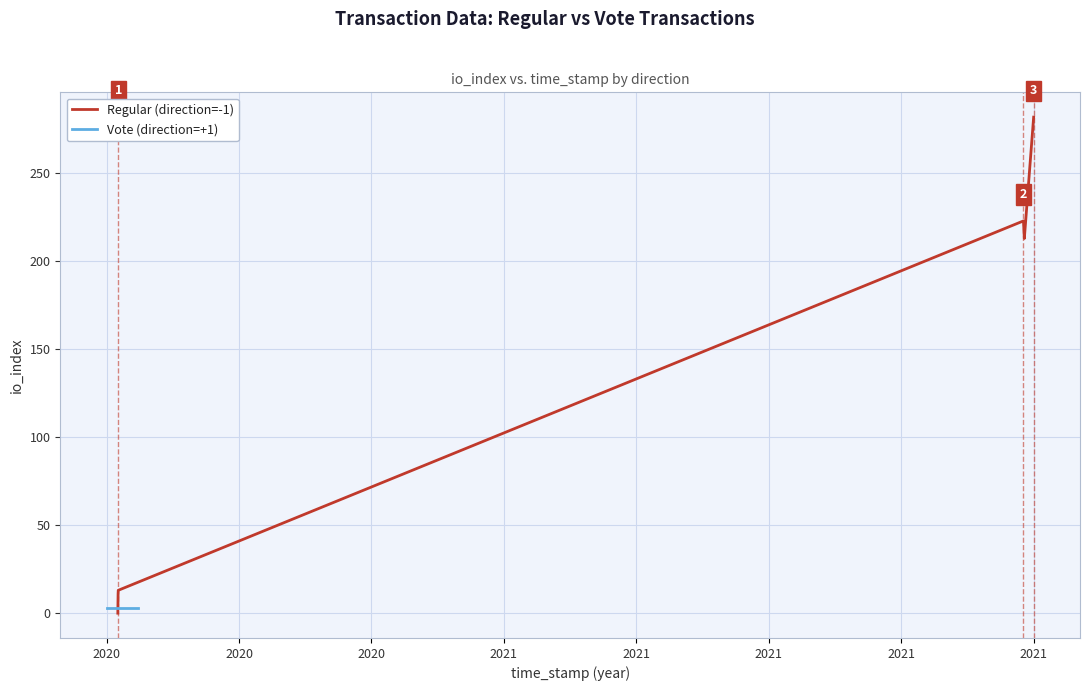

Which series ends up on top after the final intersection of Regular (direction=-1) and Vote (direction=+1)?

Regular (direction=-1)